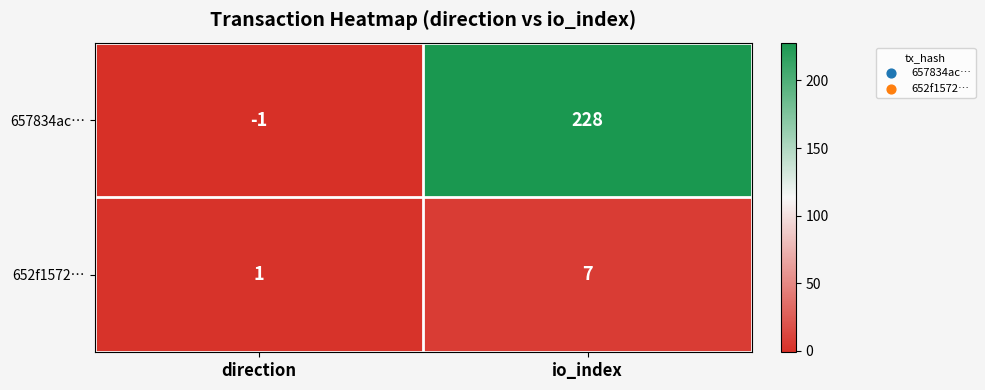

The 652f1572… series shows 1 at direction. True or false?

True